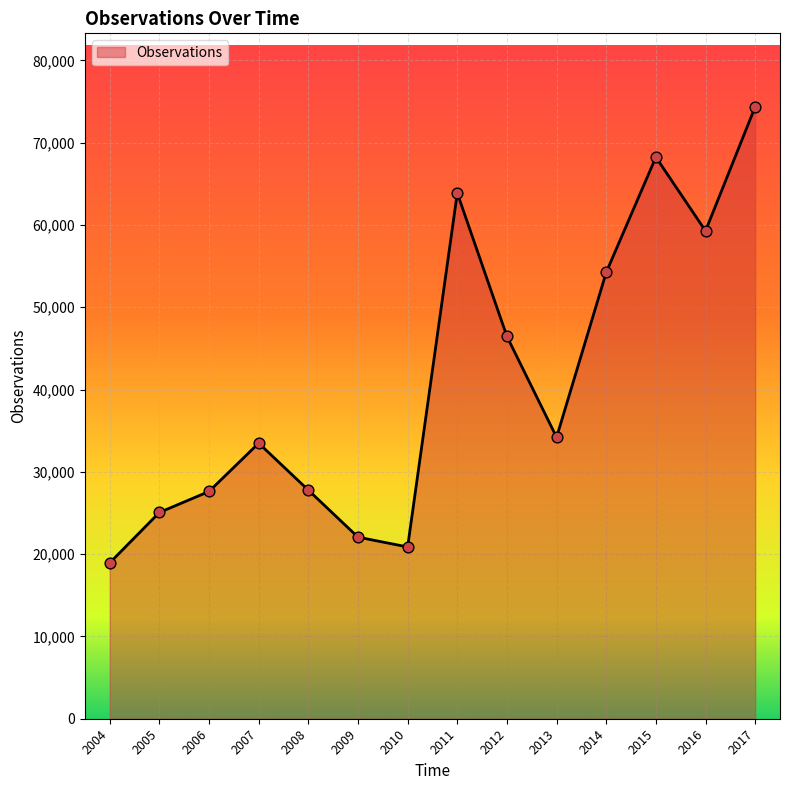

What is the change in value from 2004 to 2015?

+49310